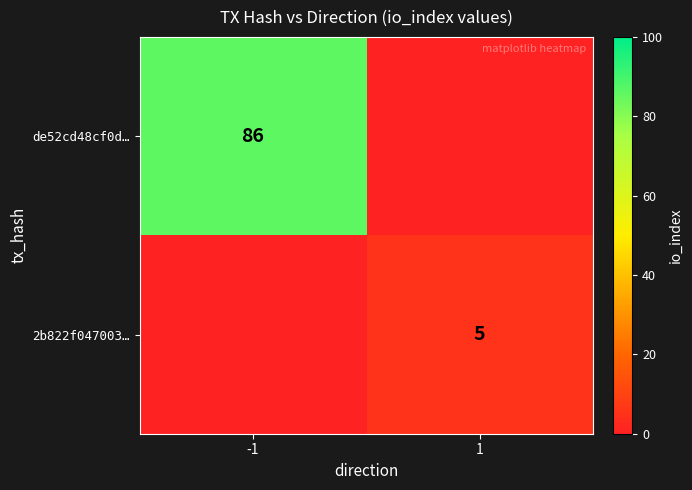

Is the value of de52cd48cf0d… at -1 greater than the value of 2b822f047003… at 1?

Yes